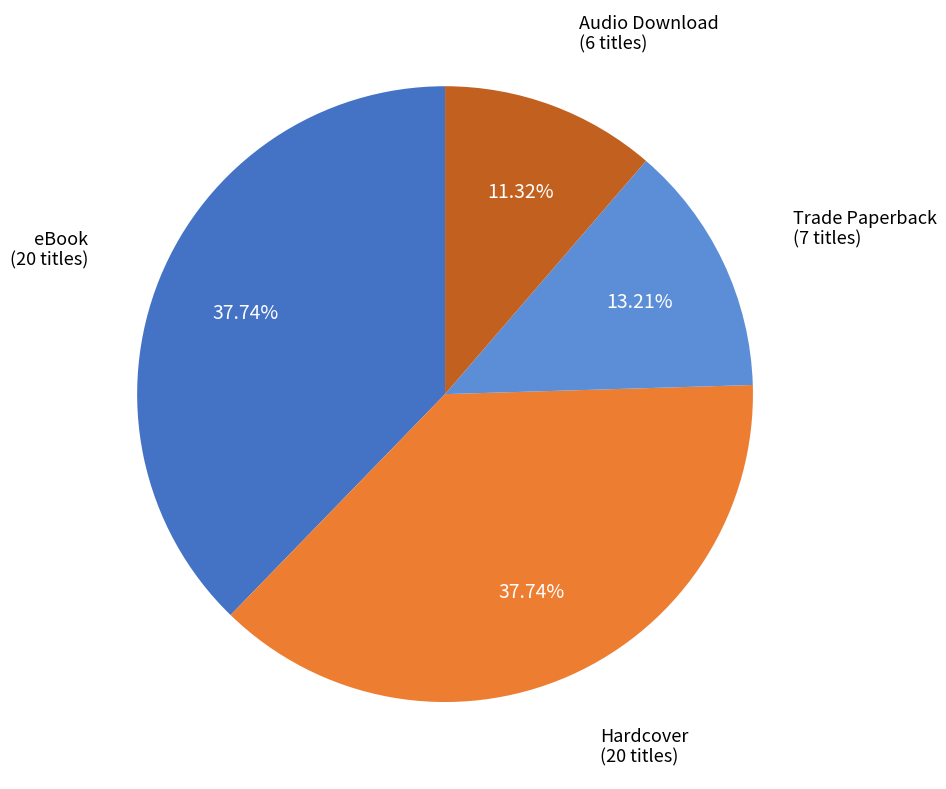

Is the sum of Audio Download and Hardcover greater than half?

No